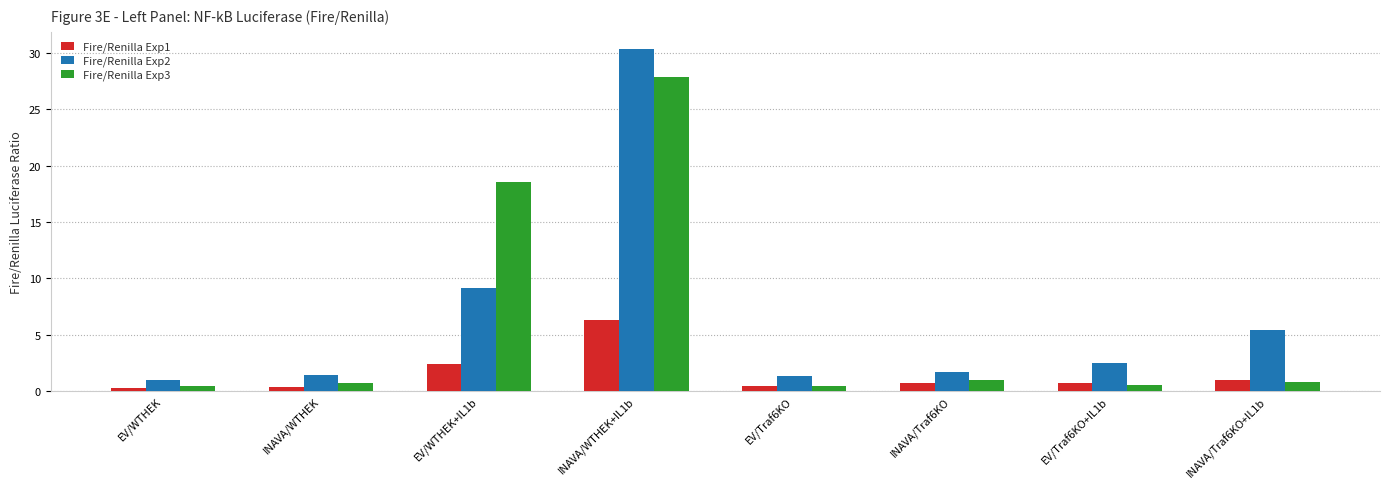

Where is Fire/Renilla Exp3 nearest to the value 14?

EV/WTHEK+IL1b